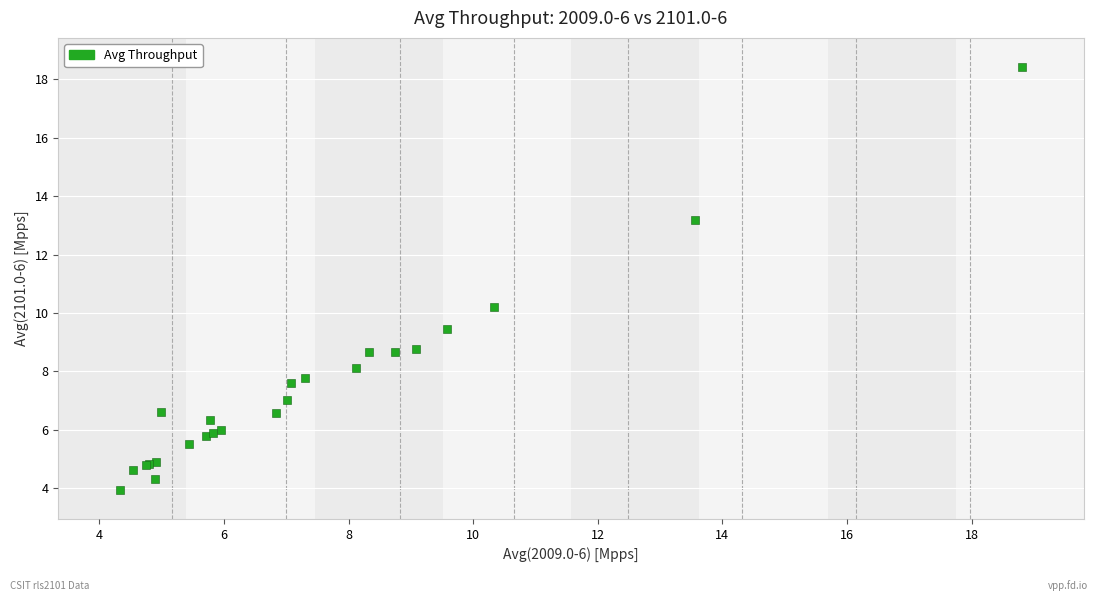

What Y value in the scatter plot is closest to 11?

10.2